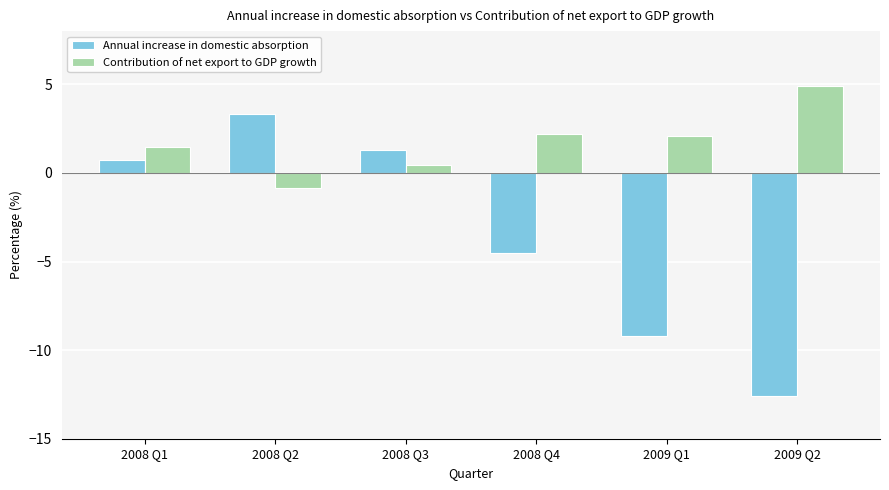

Which series has the largest total across all categories?

Contribution of net export to GDP growth